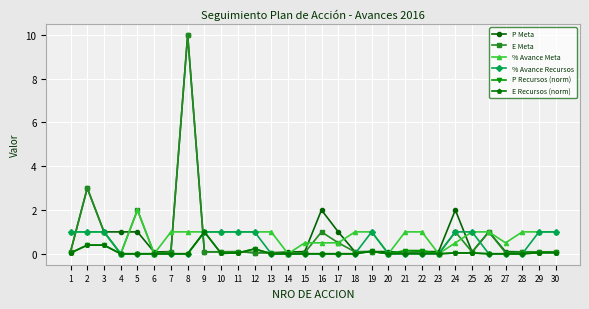

Which series has the widest spread of values?

E Meta